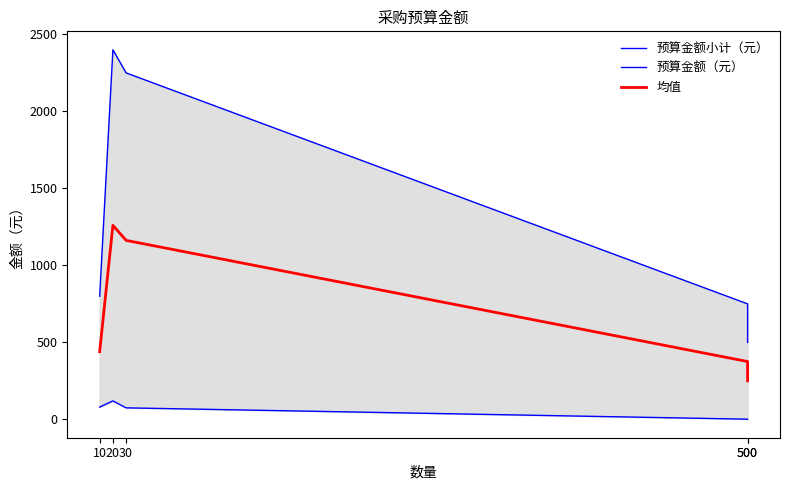

What are all the series names shown in the legend?

预算金额小计（元）, 预算金额（元）, 均值